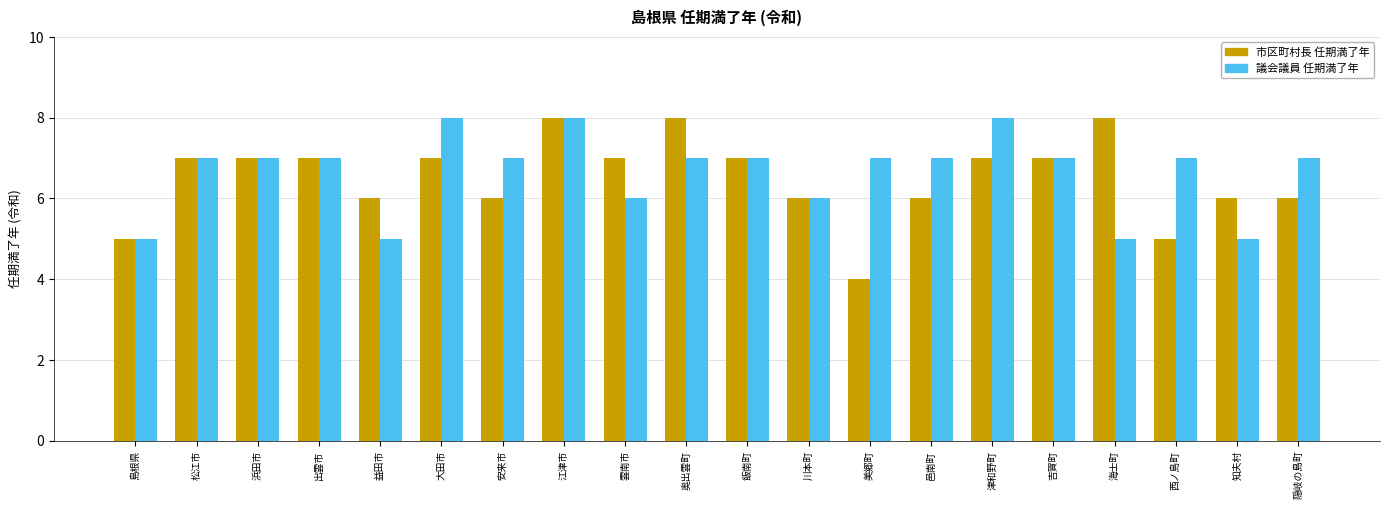

What is the total value across all series at 邑南町?

13